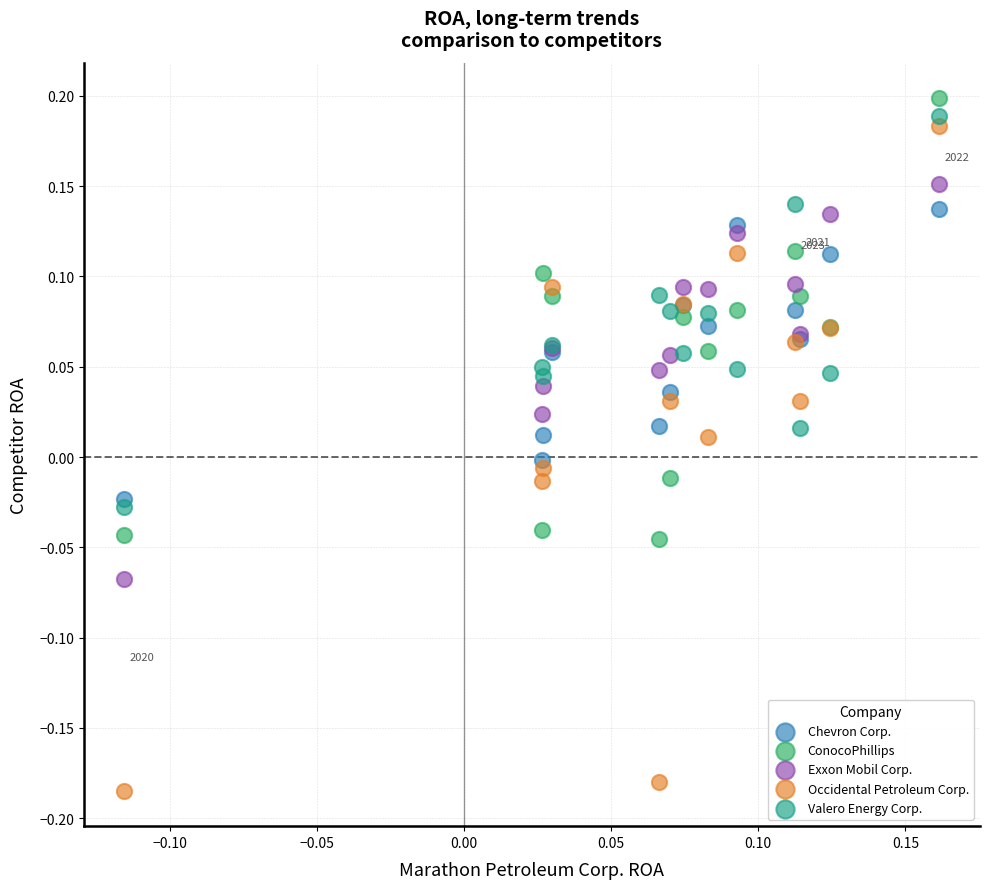

Which series contains the highest Y value?

ConocoPhillips